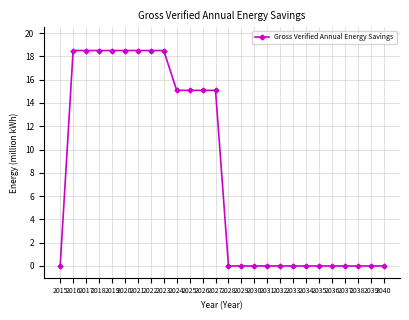

What is the difference between the maximum and second lowest values?

18.5